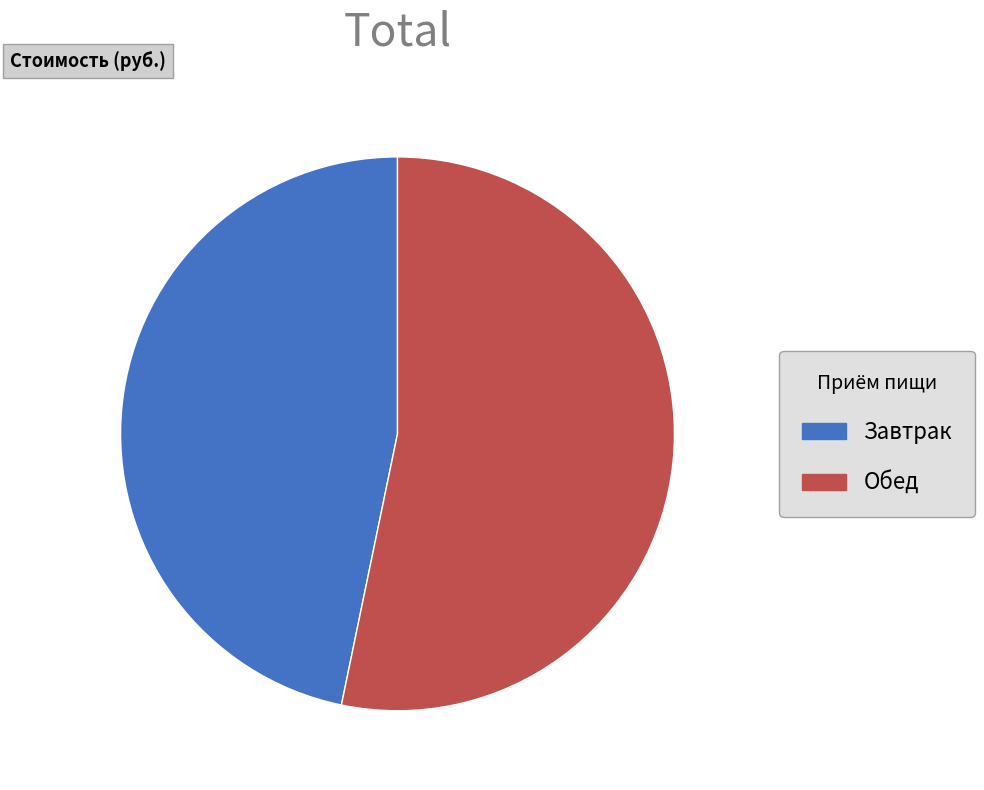

Which slice represents more than half of the pie?

Обед